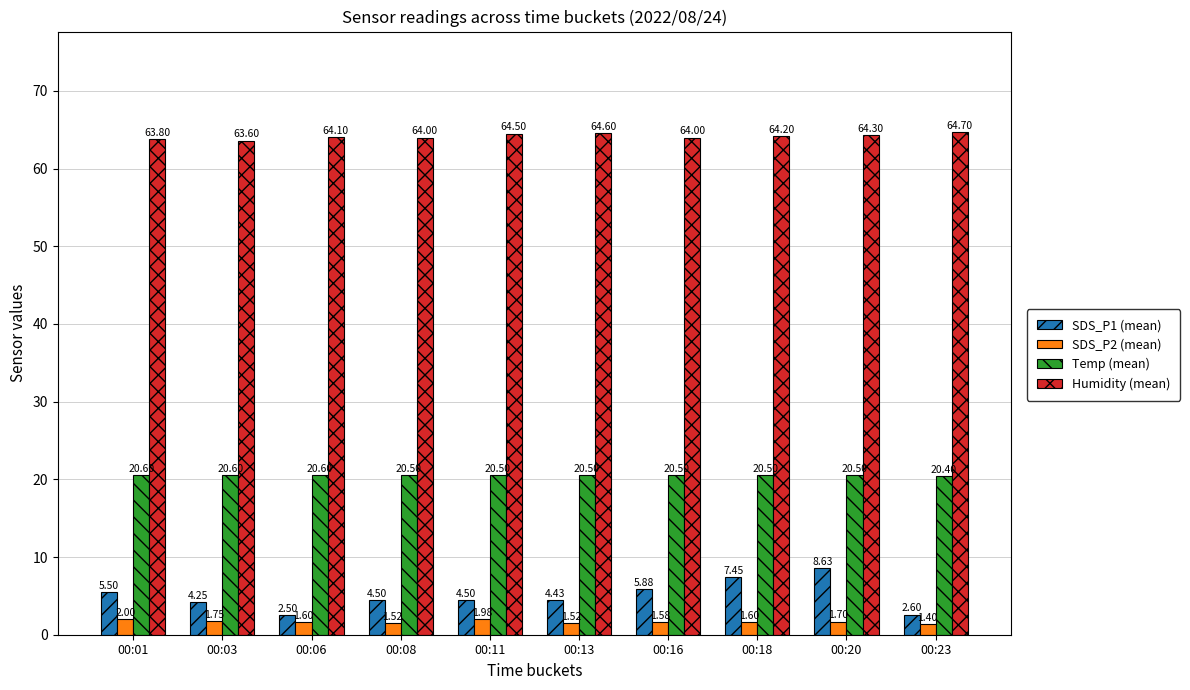

What is the difference between the maximum and minimum values in the SDS_P2 (mean) series?

0.6